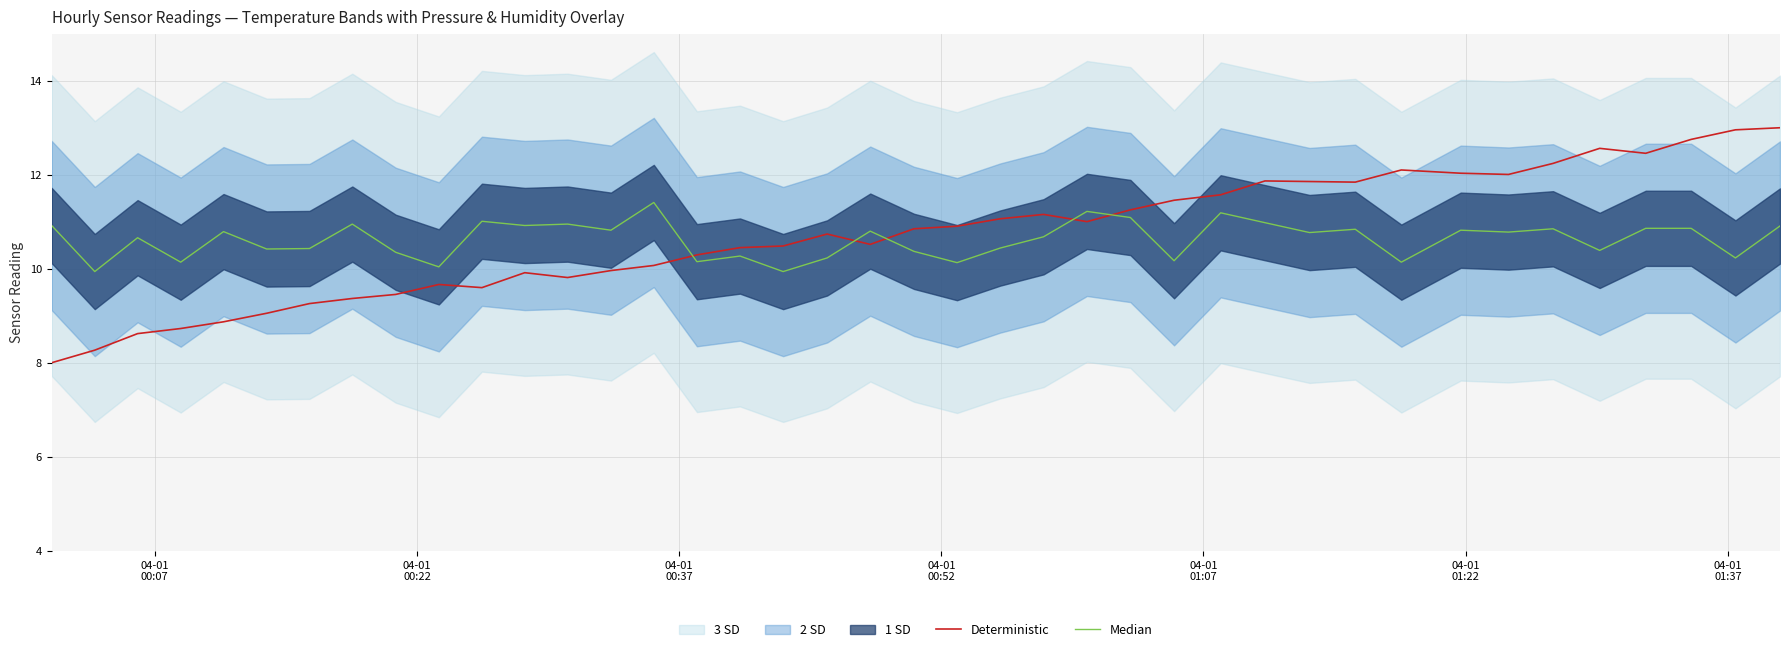

What is the highest value of the Deterministic series?

13.0